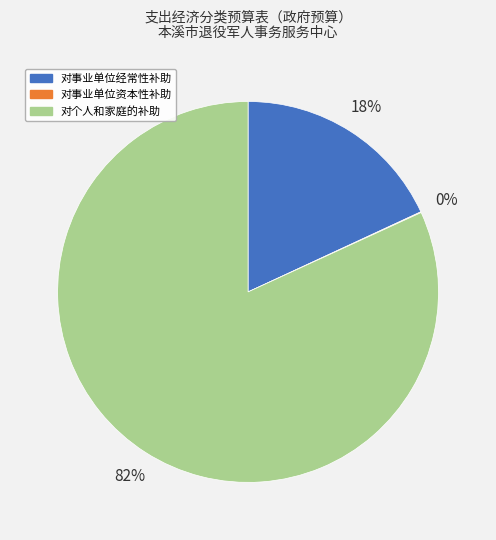

Which category has the biggest portion of the pie?

对个人和家庭的补助